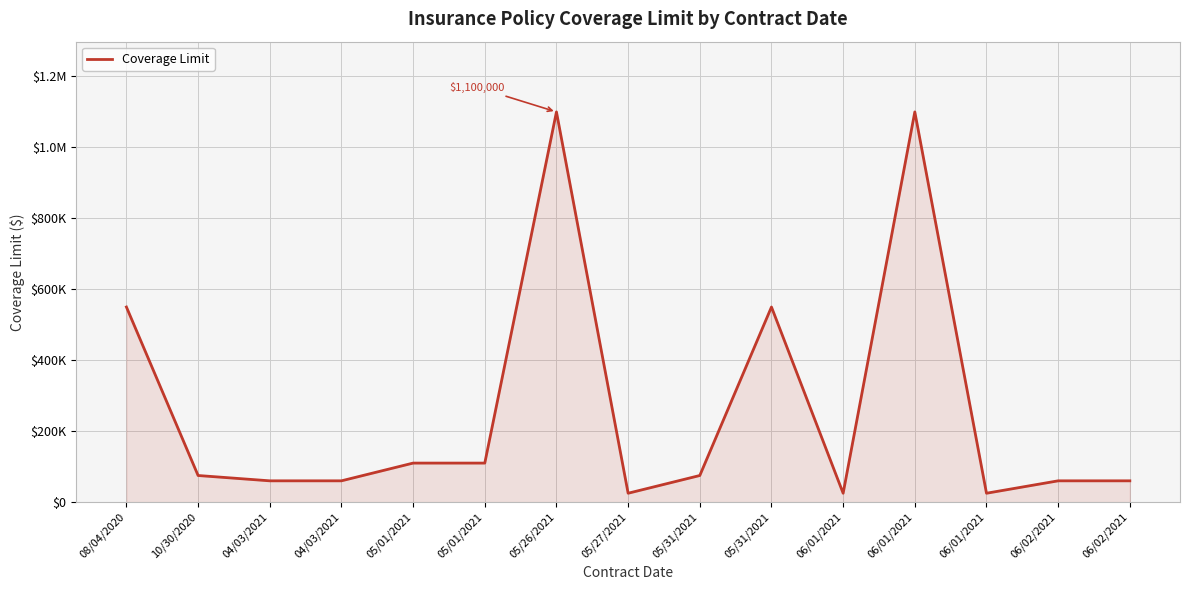

Does the chart have visible grid lines?

Yes